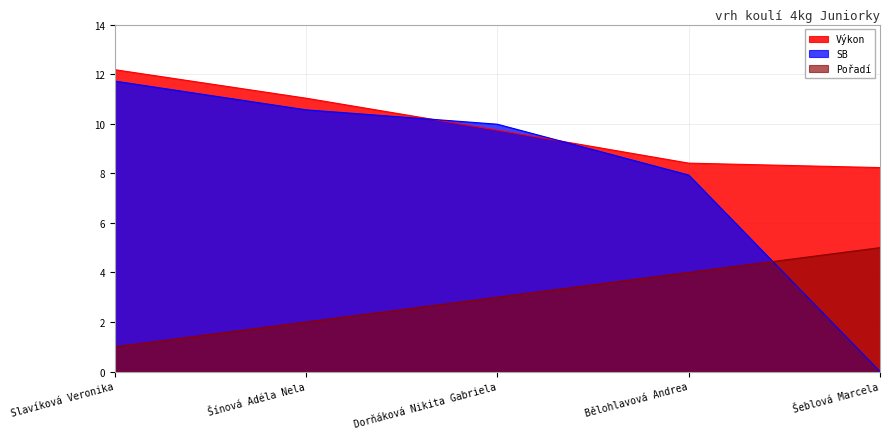

What is the label of the 4th point from the right?

Šínová Adéla Nela